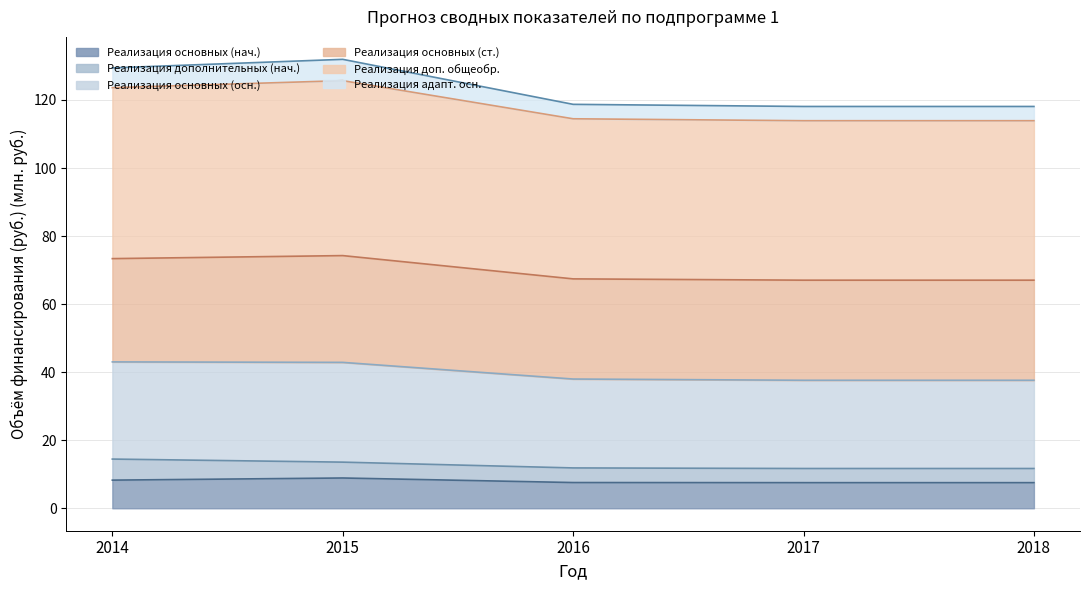

What is the difference between the highest and lowest values at 2016?

111.2